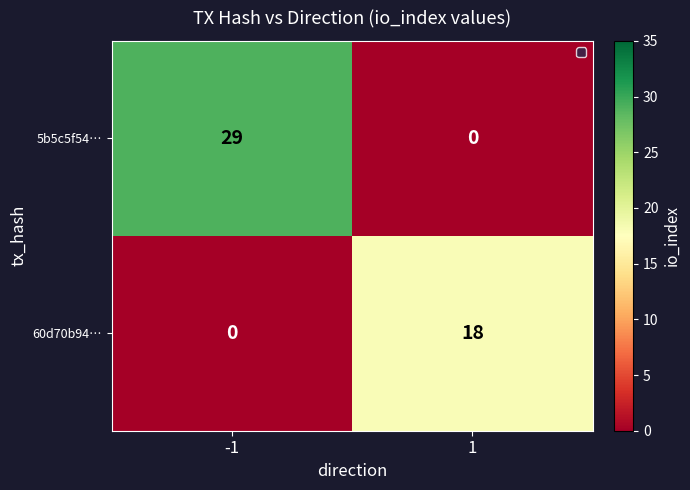

The value of 60d70b94… at -1 is 12. True or false?

False